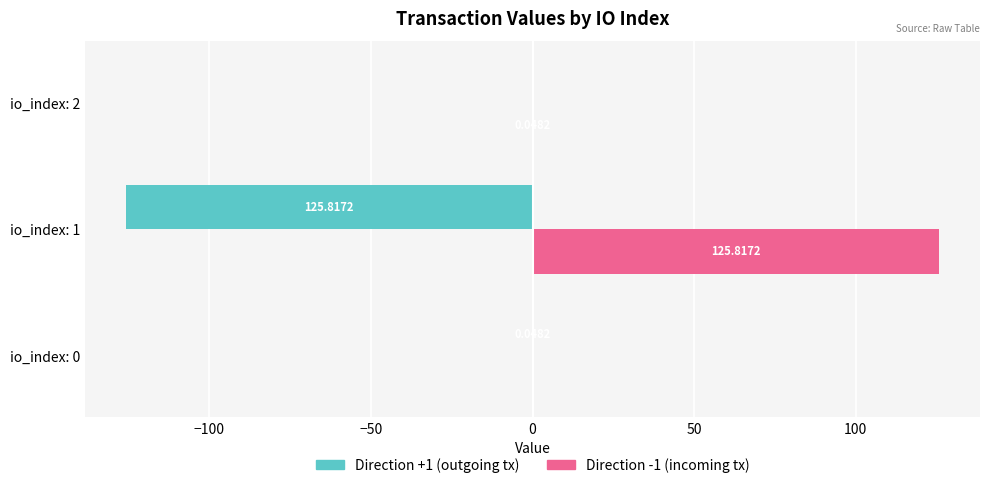

At which category is the sum across all series the highest?

io_index: 2